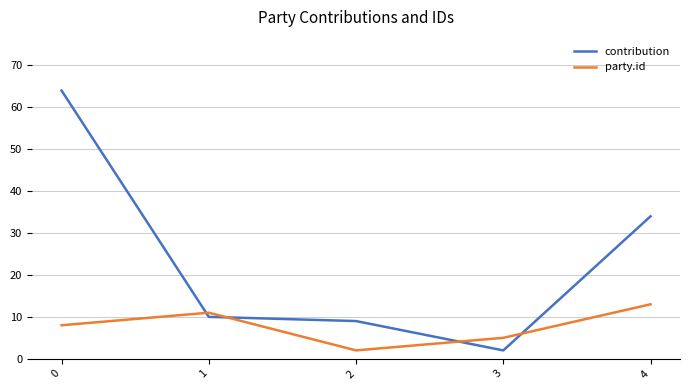

The value of contribution at 2 is 6. True or false?

False